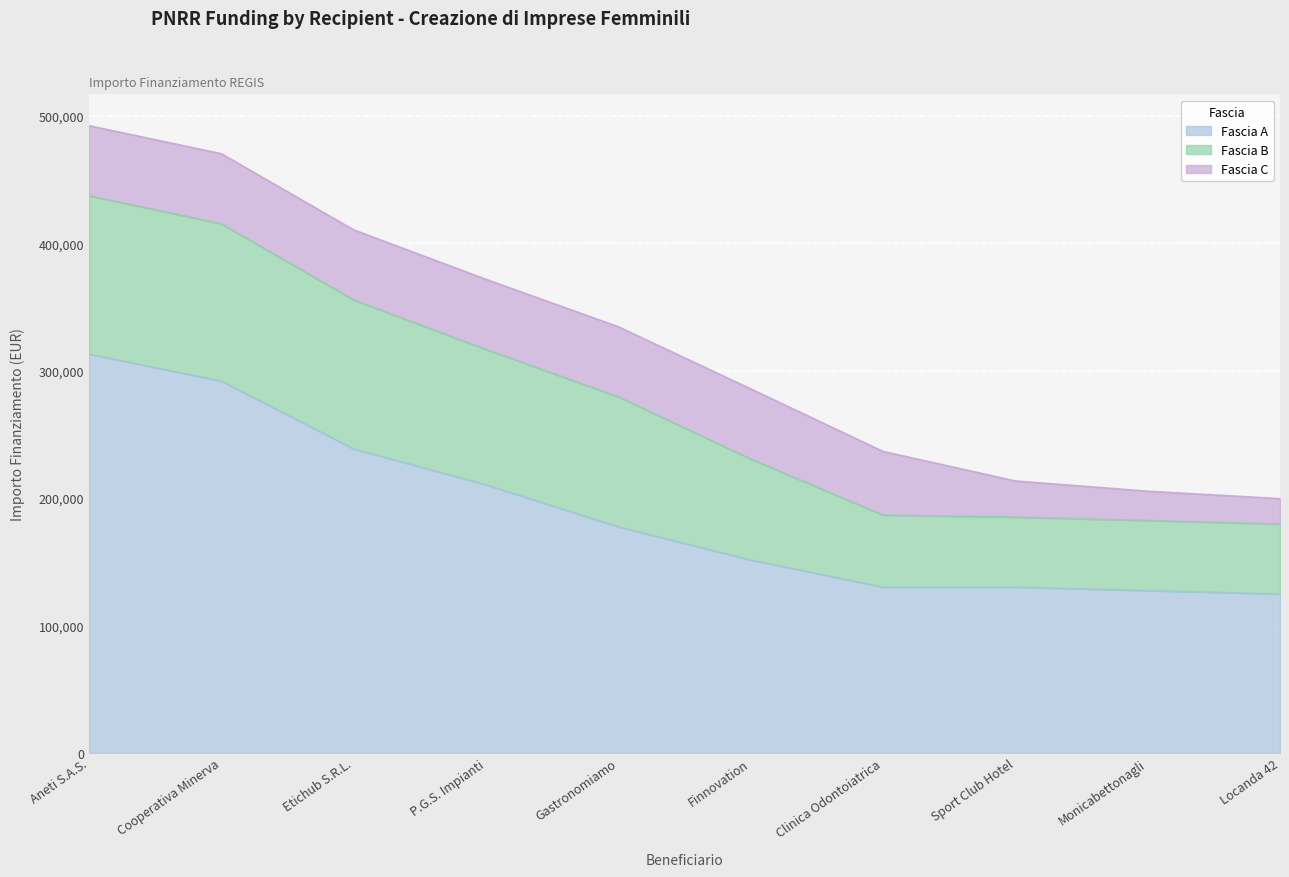

List the labels in order of Fascia C value, smallest first.

Locanda 42, Monicabettonagli, Sport Club Hotel, Clinica Odontoiatrica, Aneti S.A.S., Cooperativa Minerva, Etichub S.R.L., P.G.S. Impianti, Gastronomiamo, Finnovation